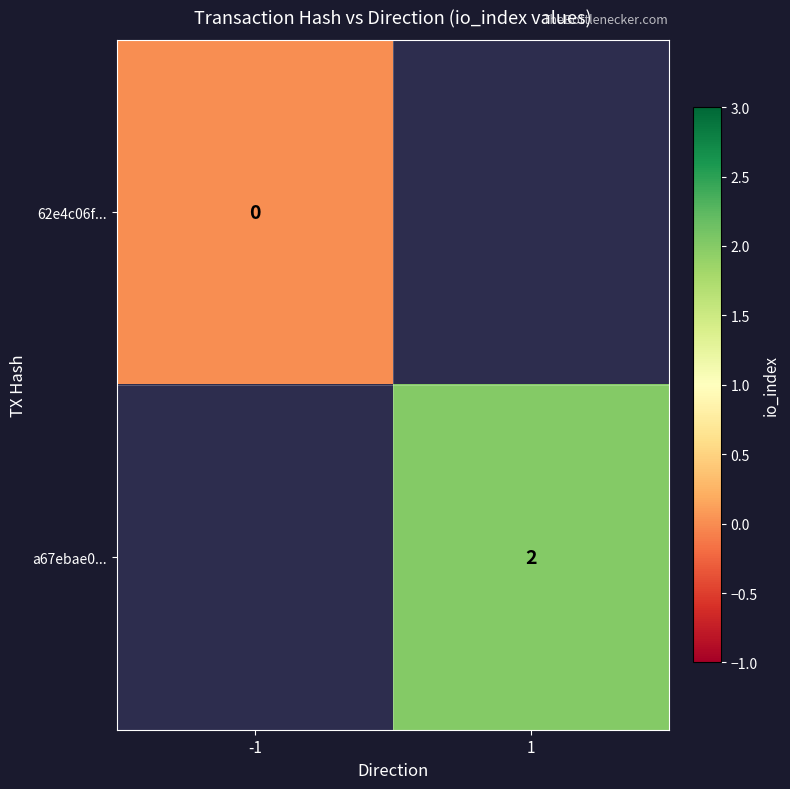

The value of a67ebae0... at 1 is 1. True or false?

False